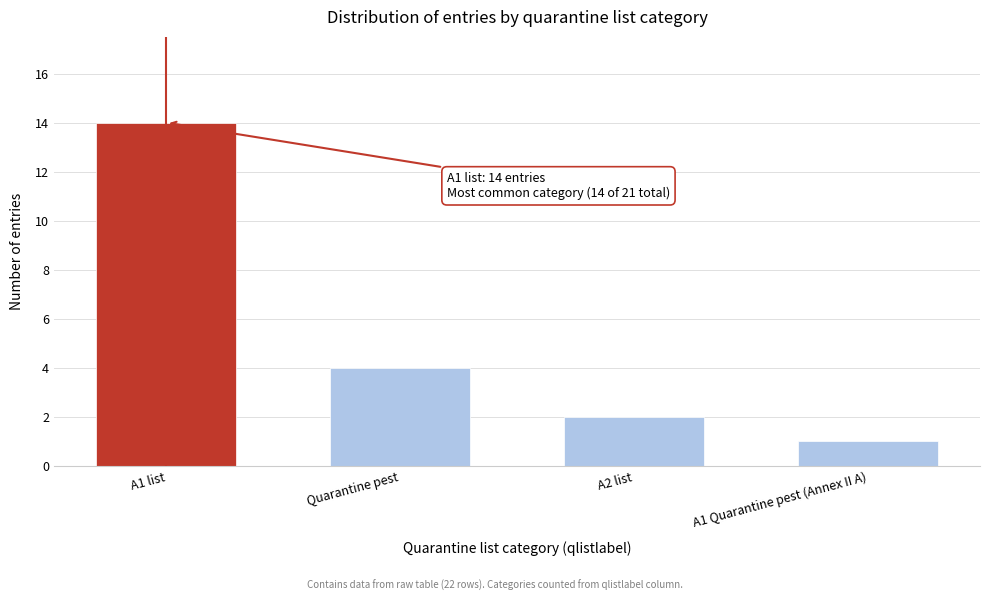

Reading left to right, list all the values displayed in this chart.

A1 list=14	Quarantine pest=4	A2 list=2	A1 Quarantine pest (Annex II A)=1